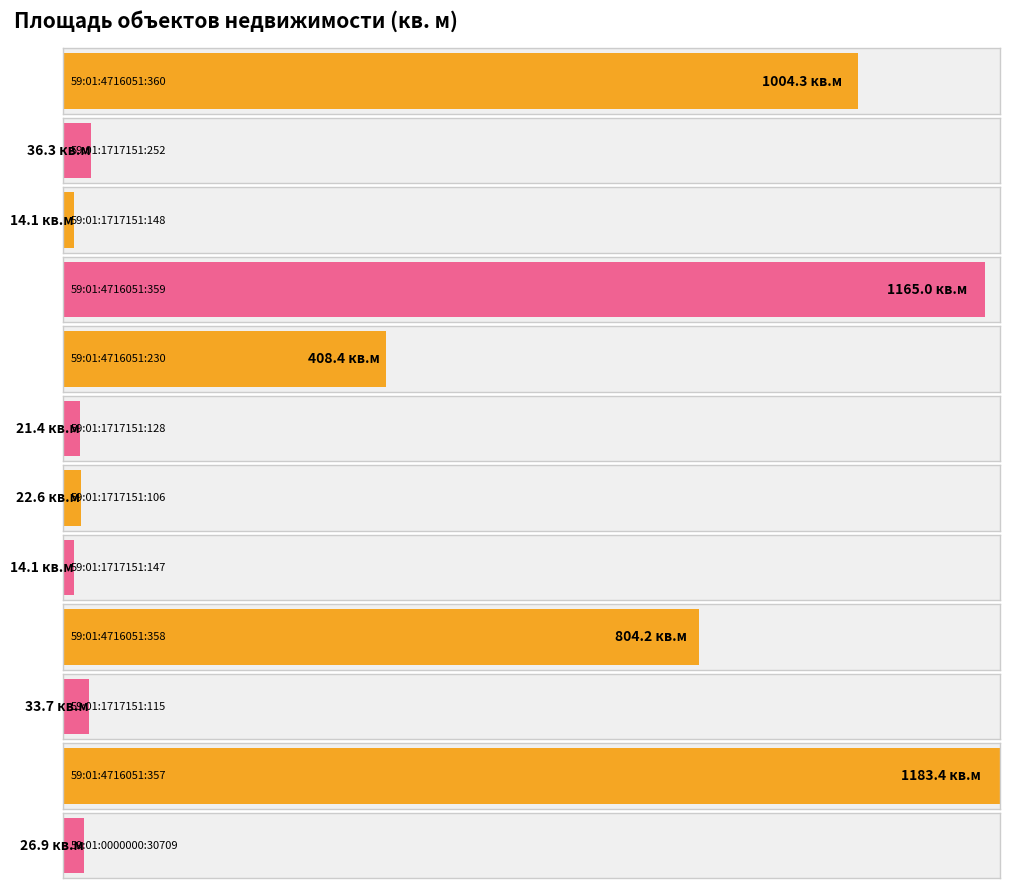

True or false: the data shows 20.6 at 59:01:1717151:147.

False